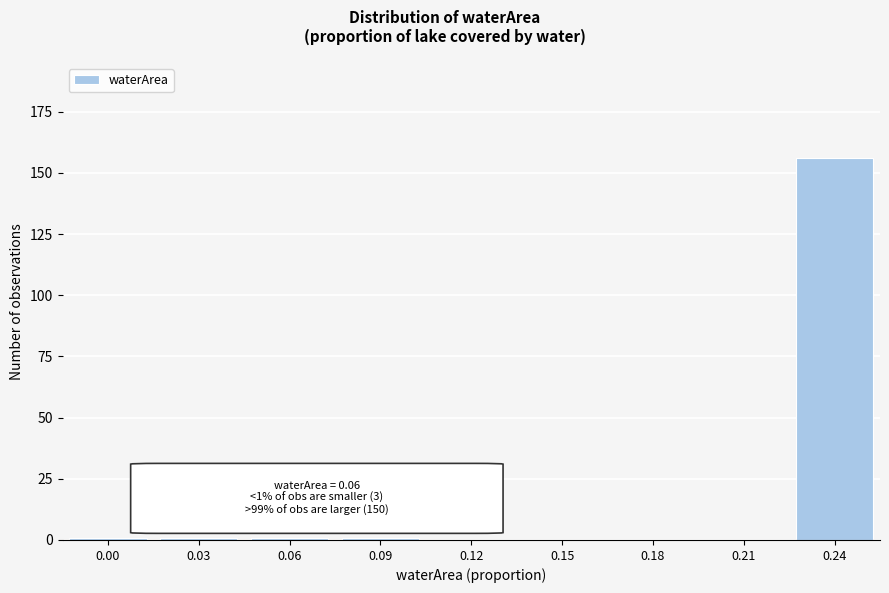

Reading right to left, extract all data points from this chart.

0.24=156	0.21=0	0.18=0	0.15=0	0.12=0	0.09=1	0.06=1	0.03=1	0.00=1